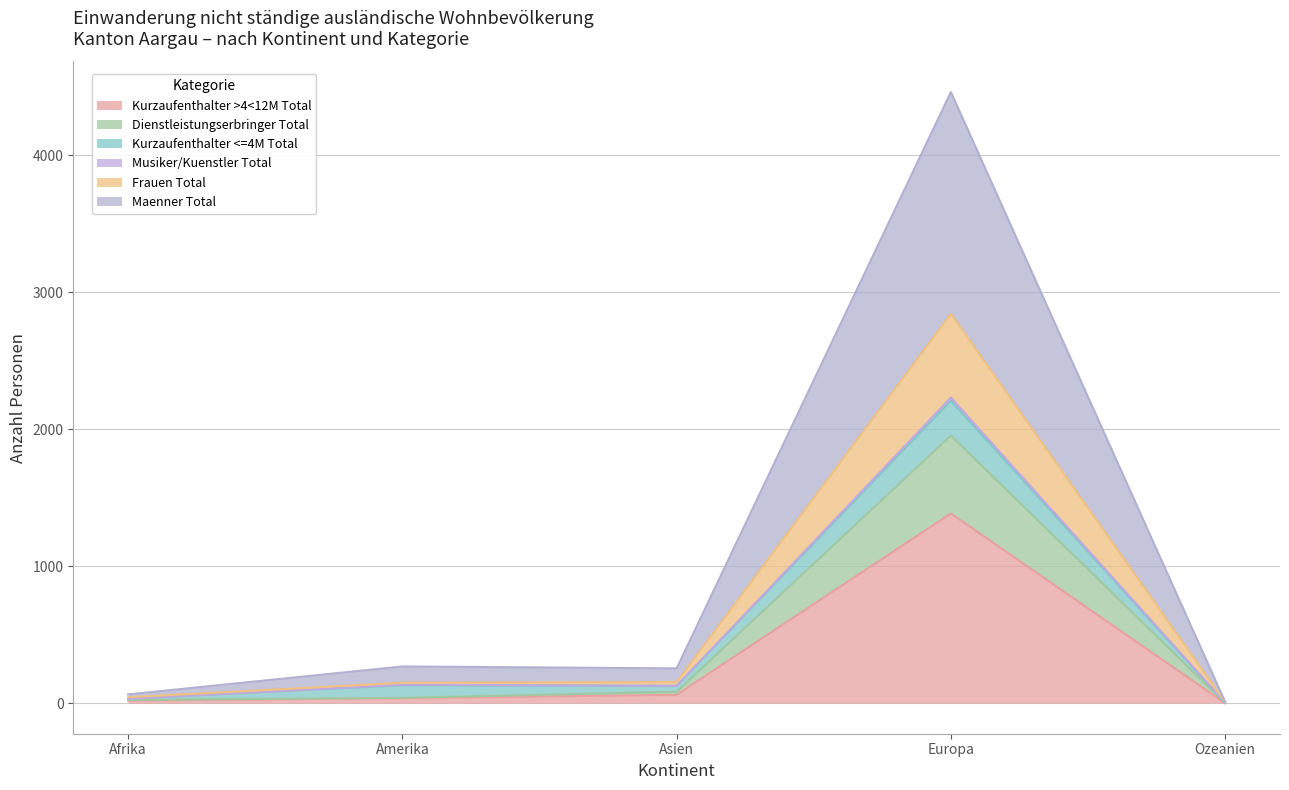

True or false: Kurzaufenthalter >4<12M Total and Maenner Total intersect in this chart.

False